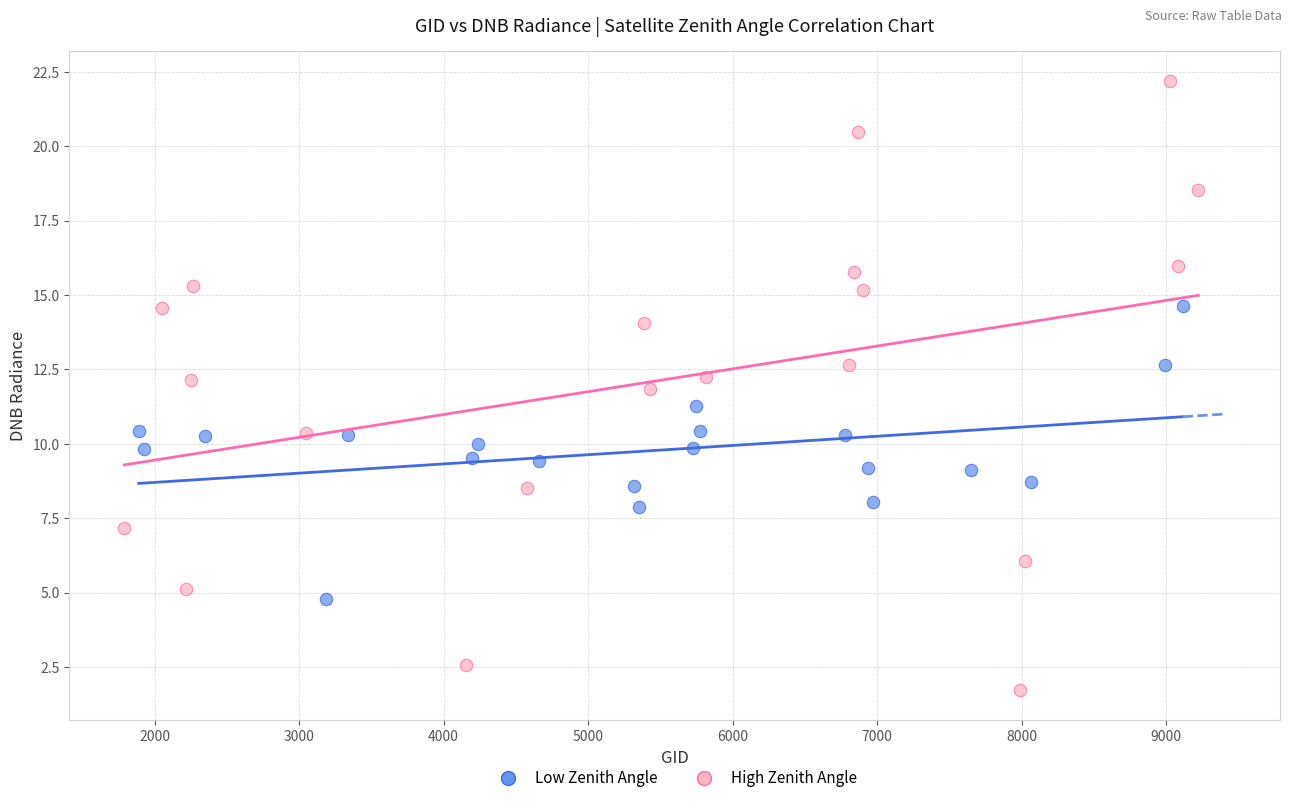

What are all the series names shown in the legend?

Low Zenith Angle, High Zenith Angle